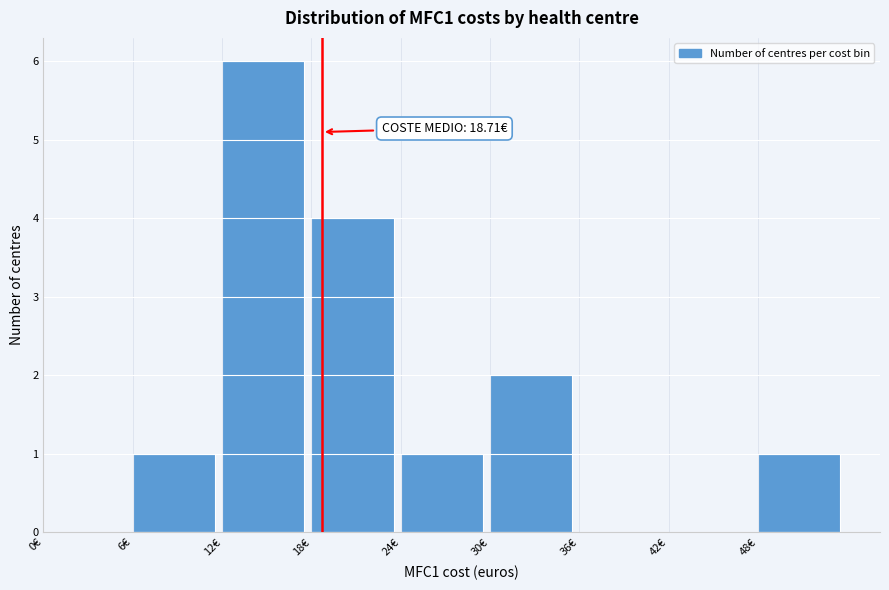

Which range on the x-axis has the tallest bar?

12 to 18